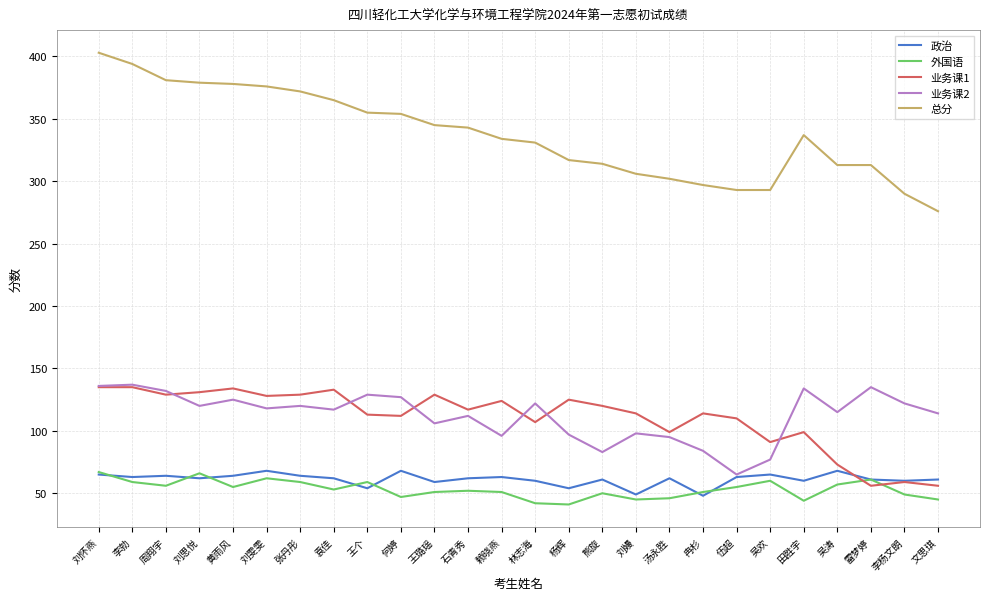

The 总分 series shows 314 at 熊旋. True or false?

True